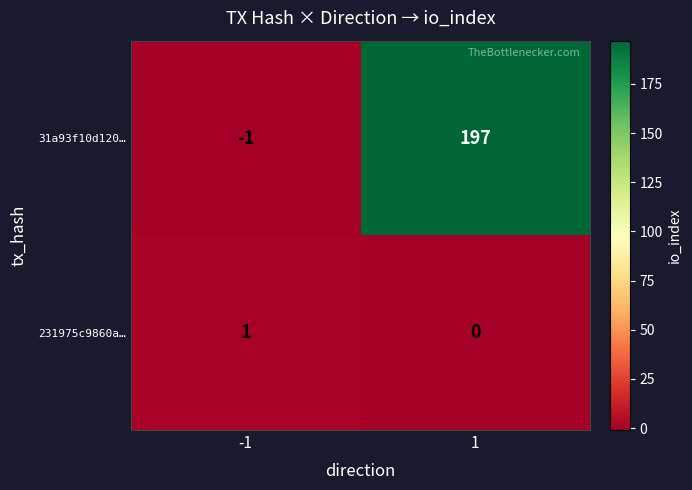

Which series has the largest total across all categories?

31a93f10d120…